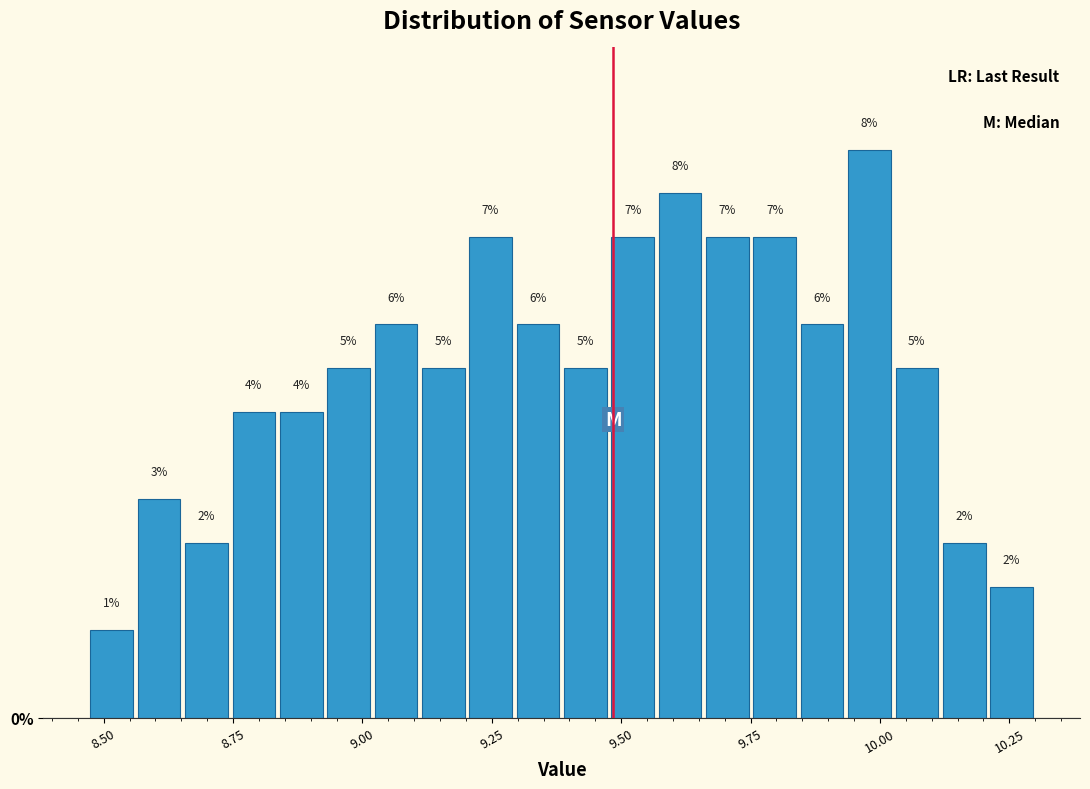

Around what value on the x-axis is the tallest bar? Give the approximate position of its centre, as read against the axis.

10.00